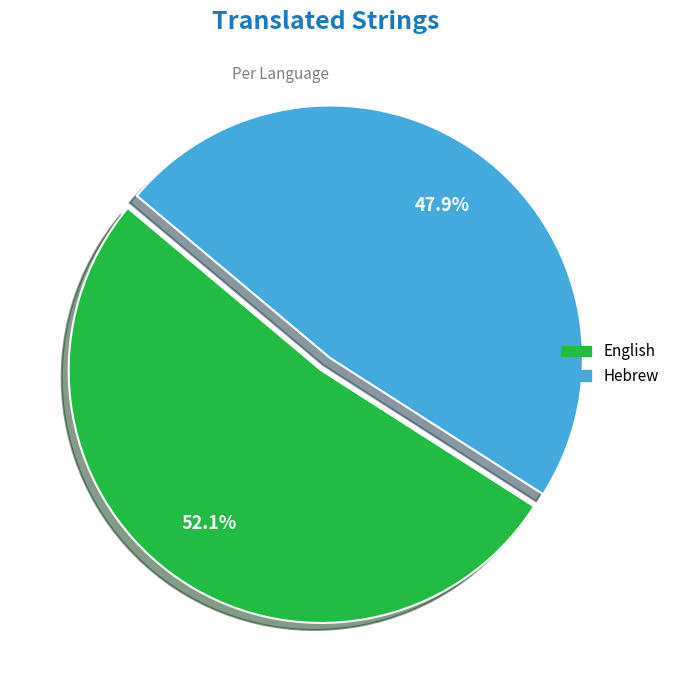

To the nearest percent, what is the average slice percentage?

50%